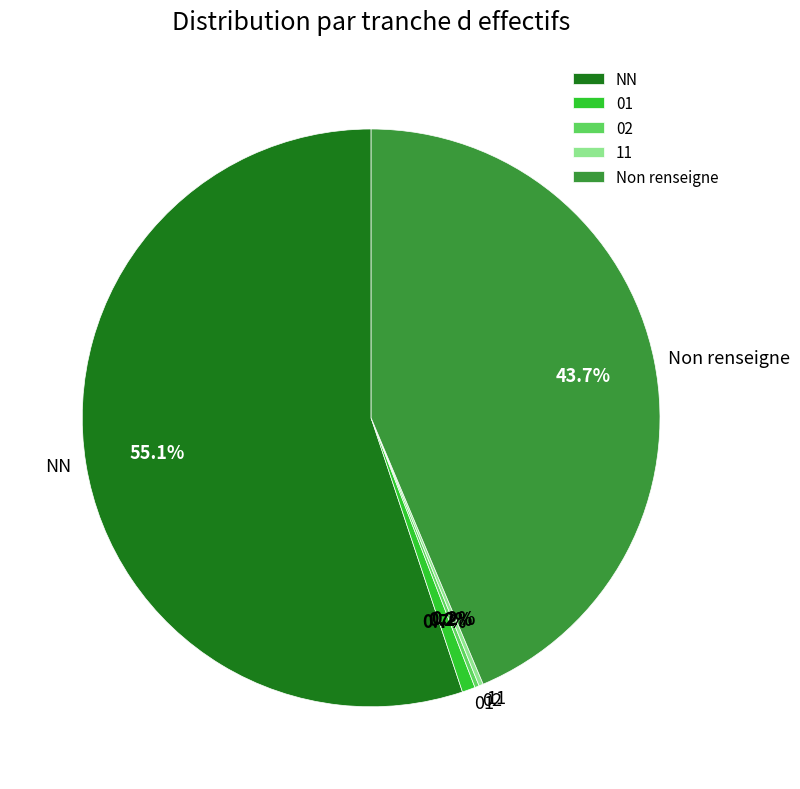

To the nearest percent, what is the average slice percentage?

20%